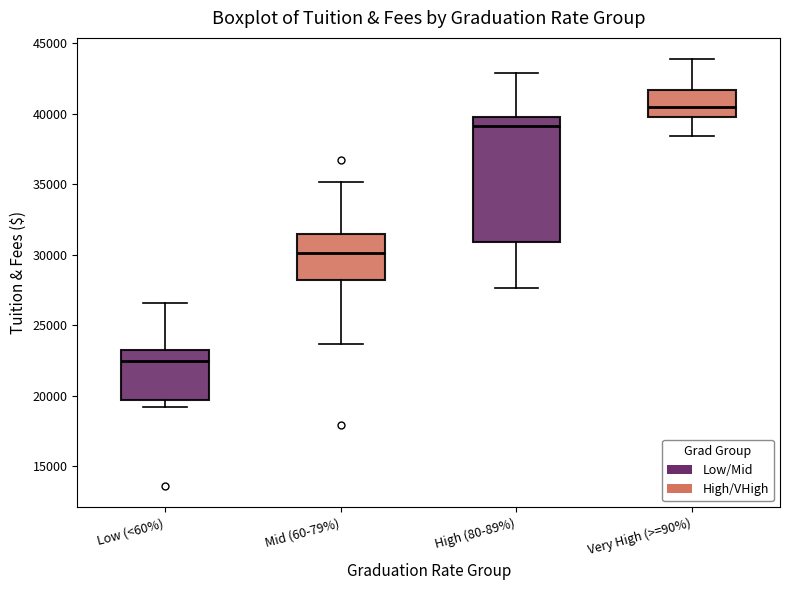

Where is the upper edge of the box for High (80-89%) on the y-axis? The values are not printed on the chart, so give them approximately, as read against the axis.

40000